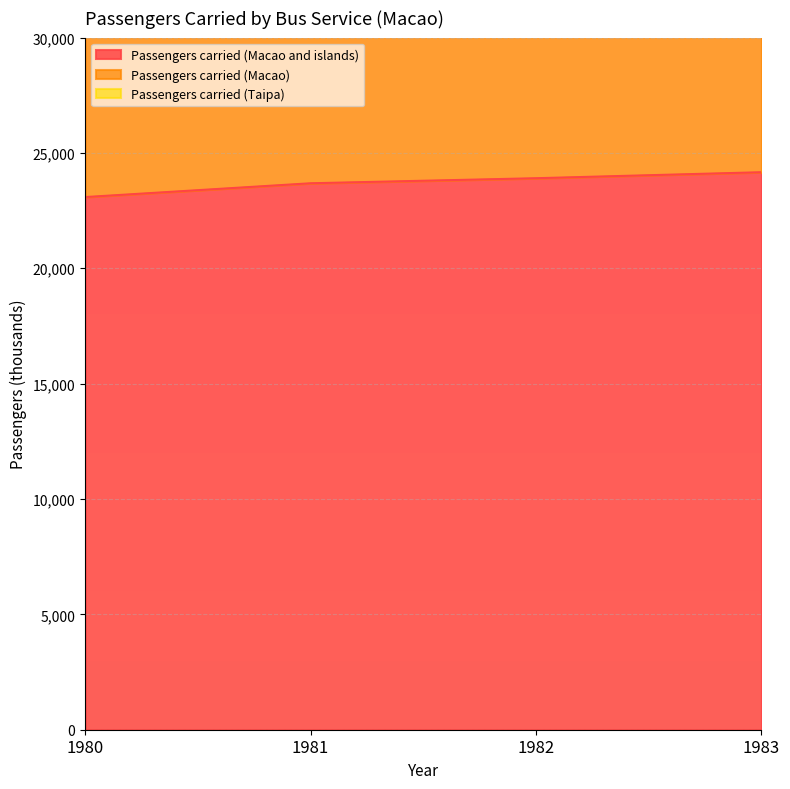

True or false: Passengers carried (Macao and islands) and Passengers carried (Macao) cross at least once.

False